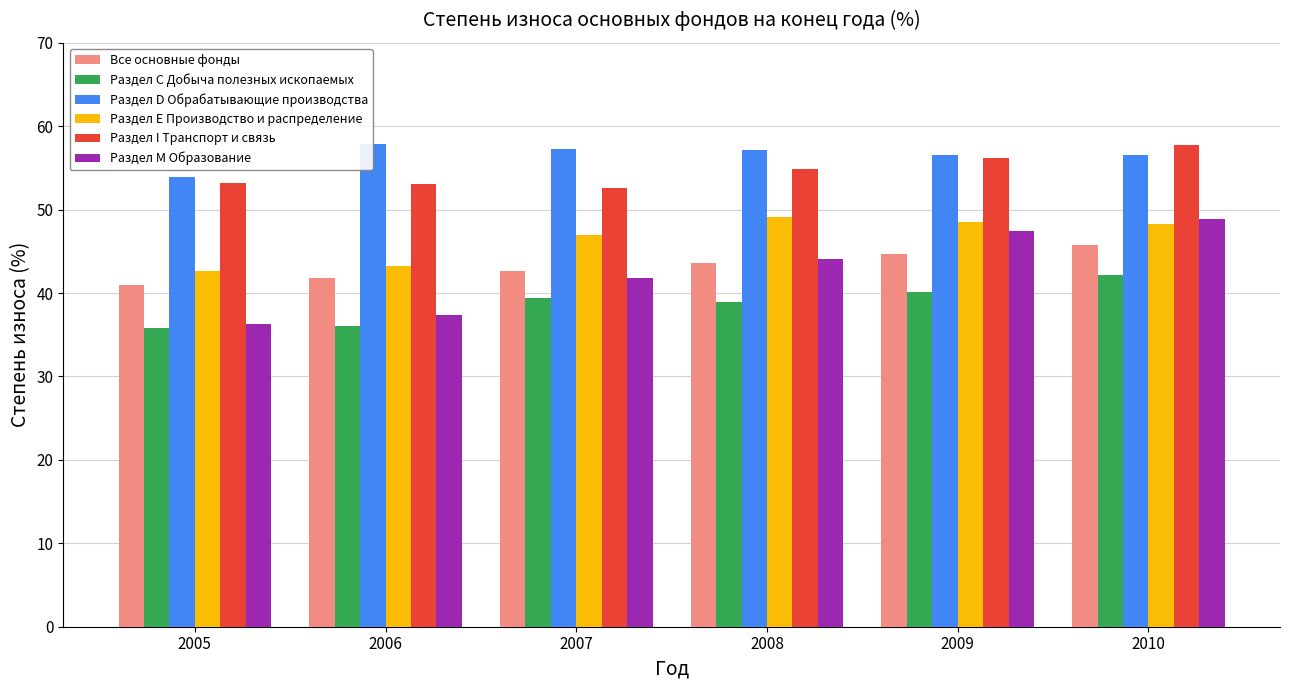

Which series has the widest spread of values?

Раздел M Образование